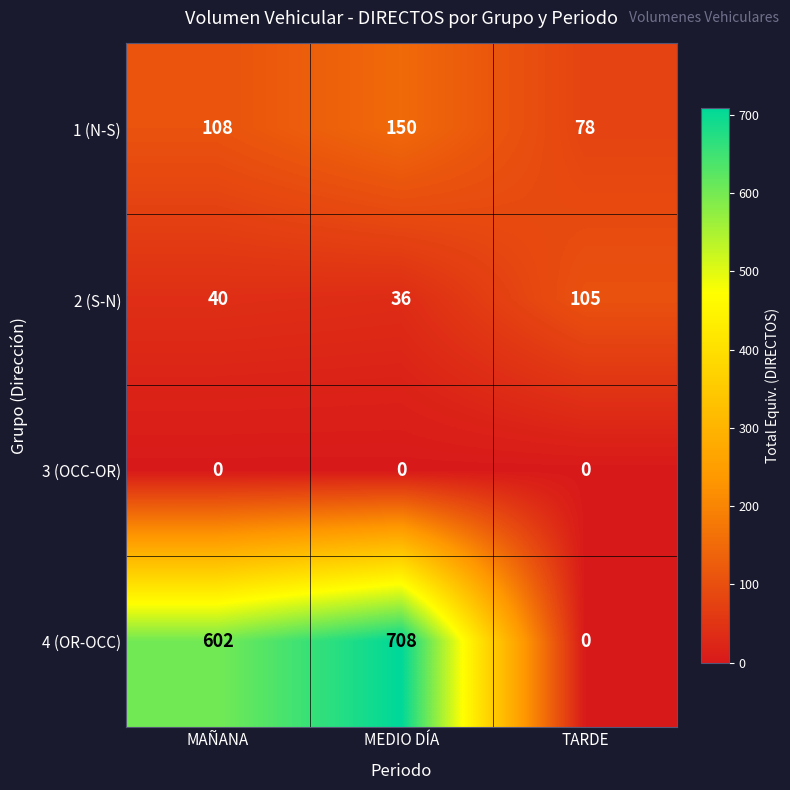

Reading left to right, transcribe all the data shown in this chart.

1 (N-S): MAÑANA=108	MEDIO DÍA=150	TARDE=78
2 (S-N): MAÑANA=40	MEDIO DÍA=36	TARDE=105
3 (OCC-OR): MAÑANA=0	MEDIO DÍA=0	TARDE=0
4 (OR-OCC): MAÑANA=602	MEDIO DÍA=708	TARDE=0